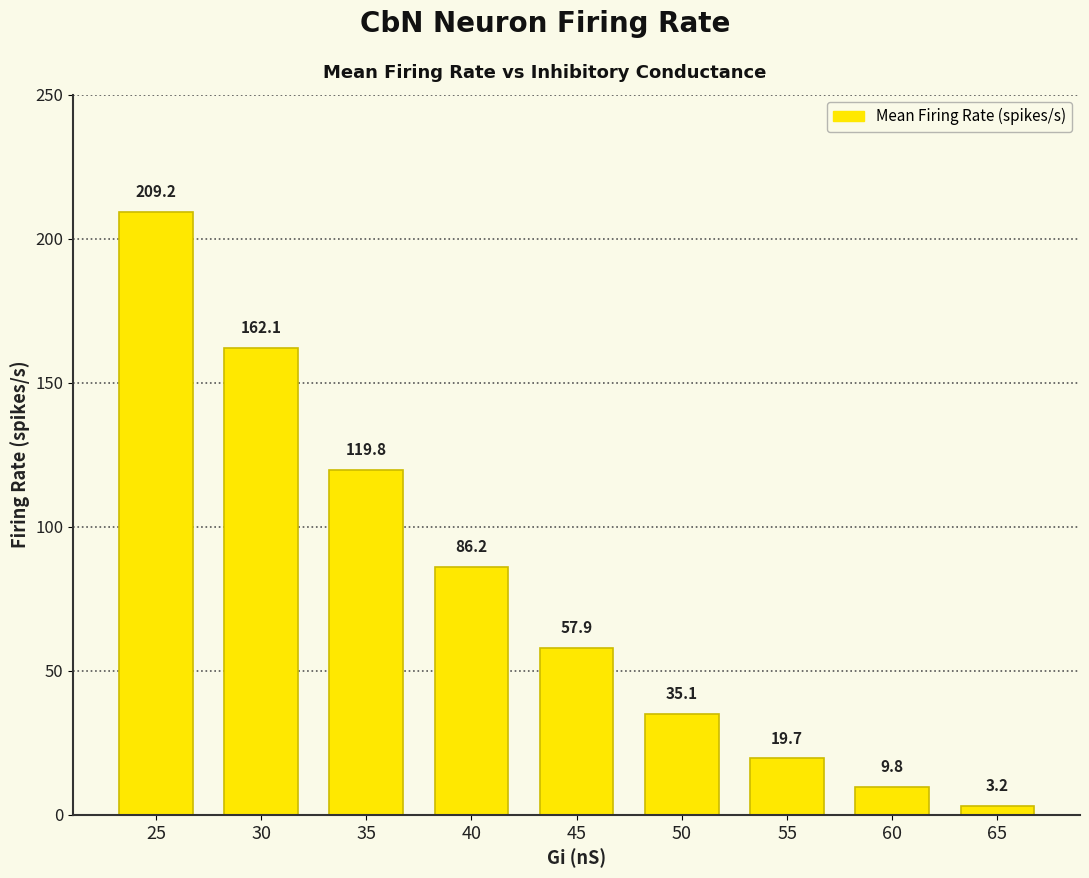

What is the change in value from 35 to 50?

-84.6